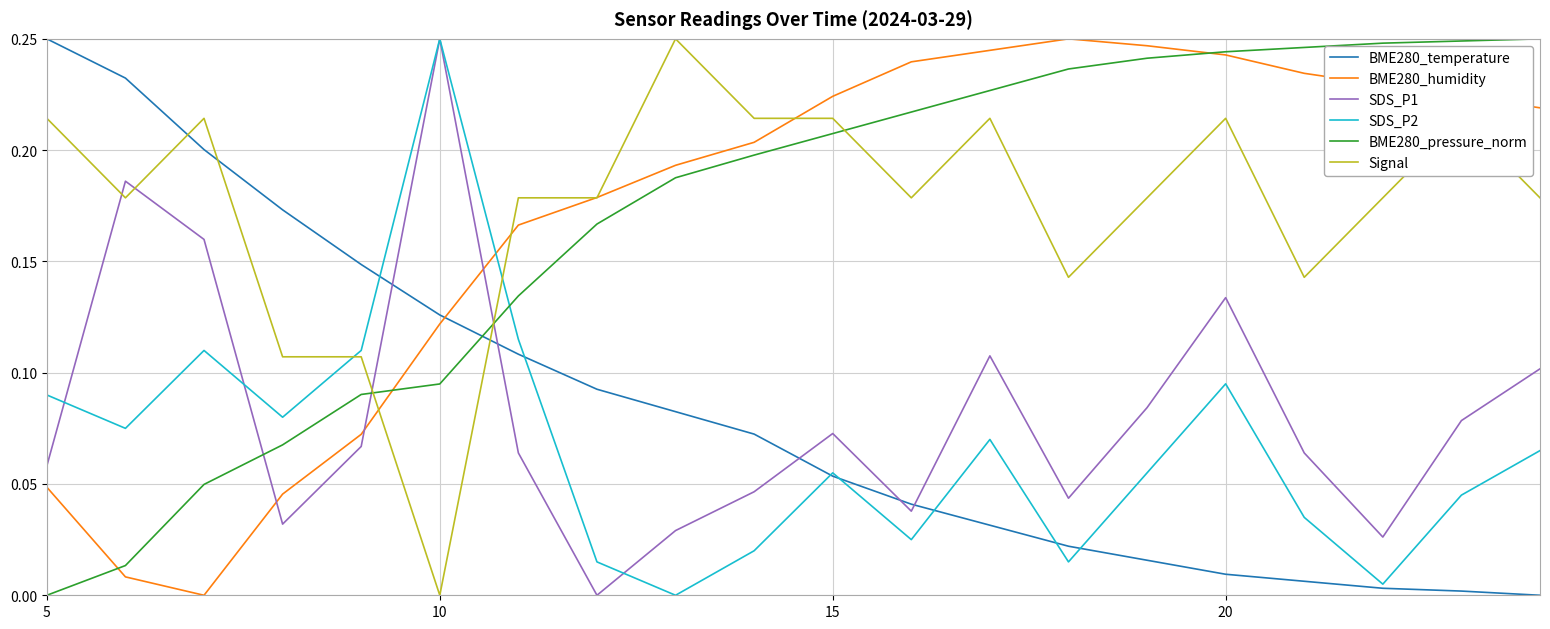

True or false: SDS_P1 and BME280_humidity intersect in this chart.

True